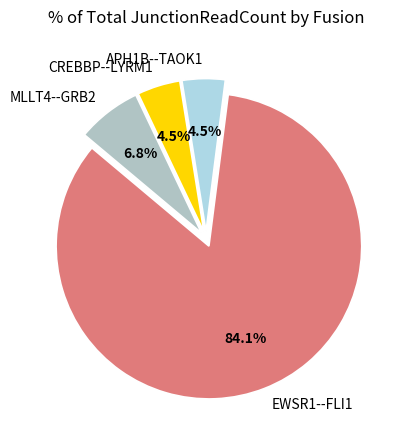

Between MLLT4--GRB2 and CREBBP--LYRM1, which is larger?

MLLT4--GRB2